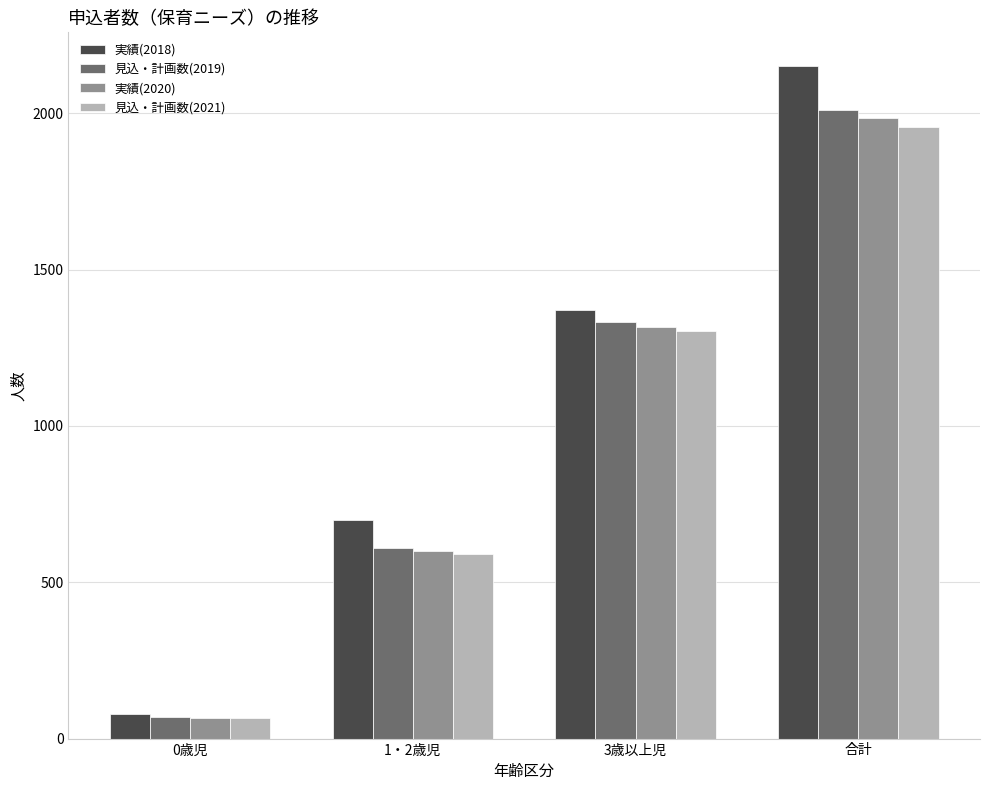

Which series has the largest range (max minus min)?

実績(2018)